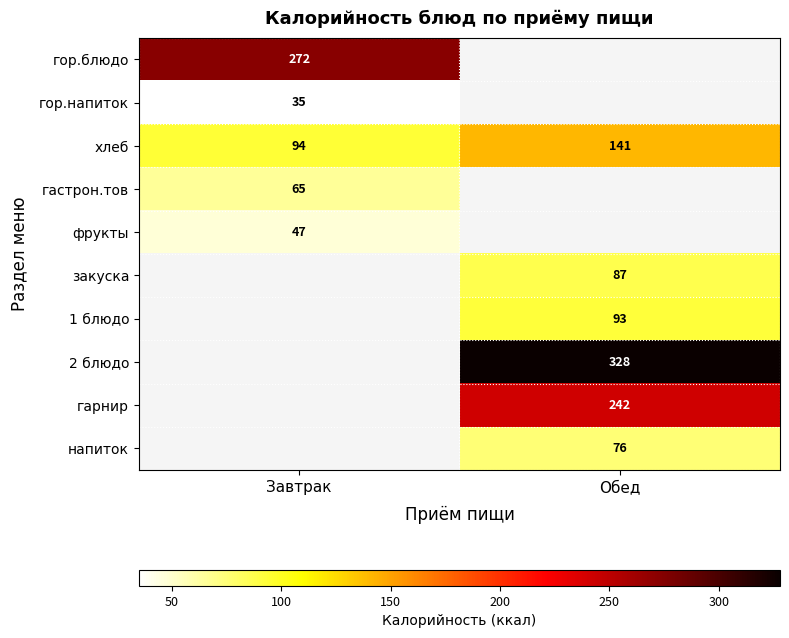

What is the spread (max minus min) of values at Завтрак?

237.0